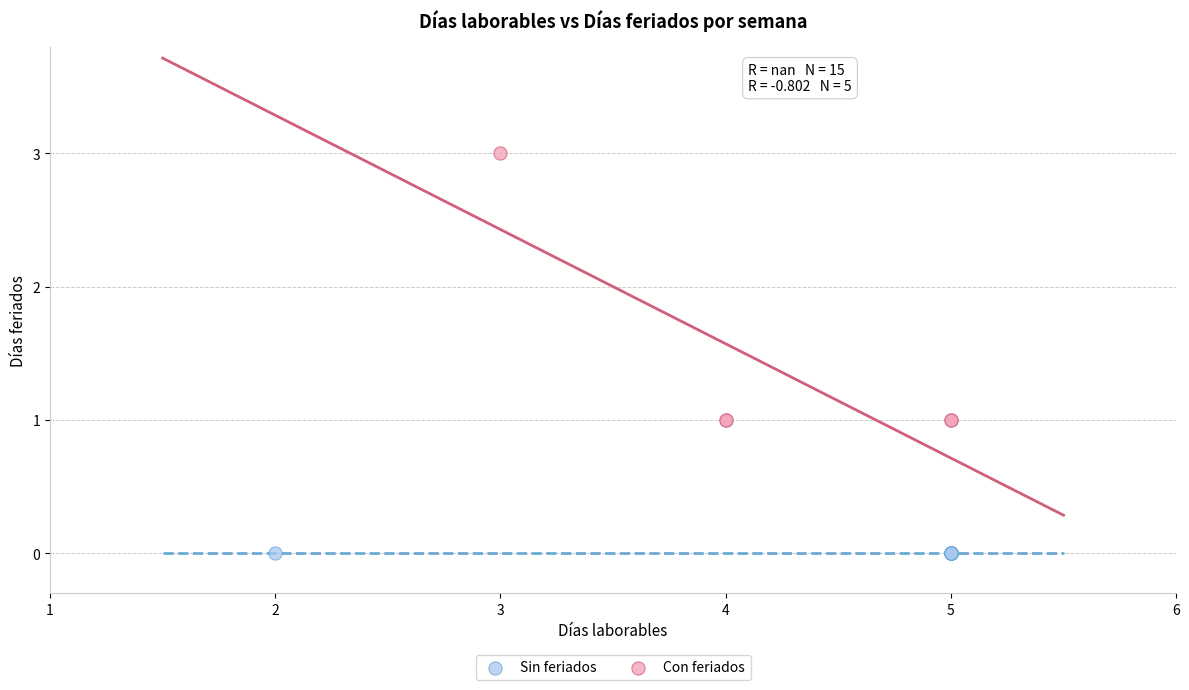

Which series reaches the minimum Y coordinate?

Sin feriados